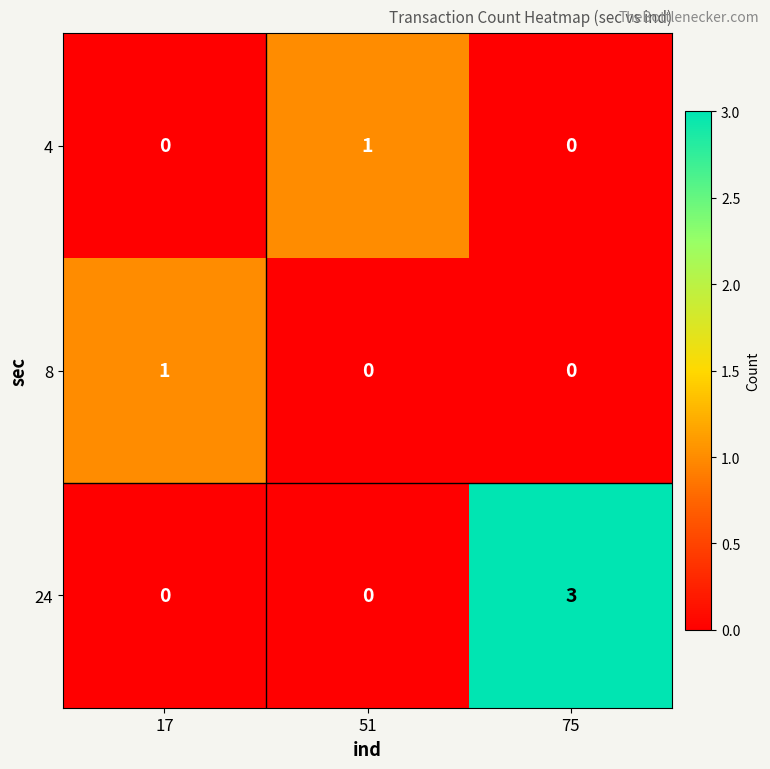

The 24 series shows 0 at 51. True or false?

True